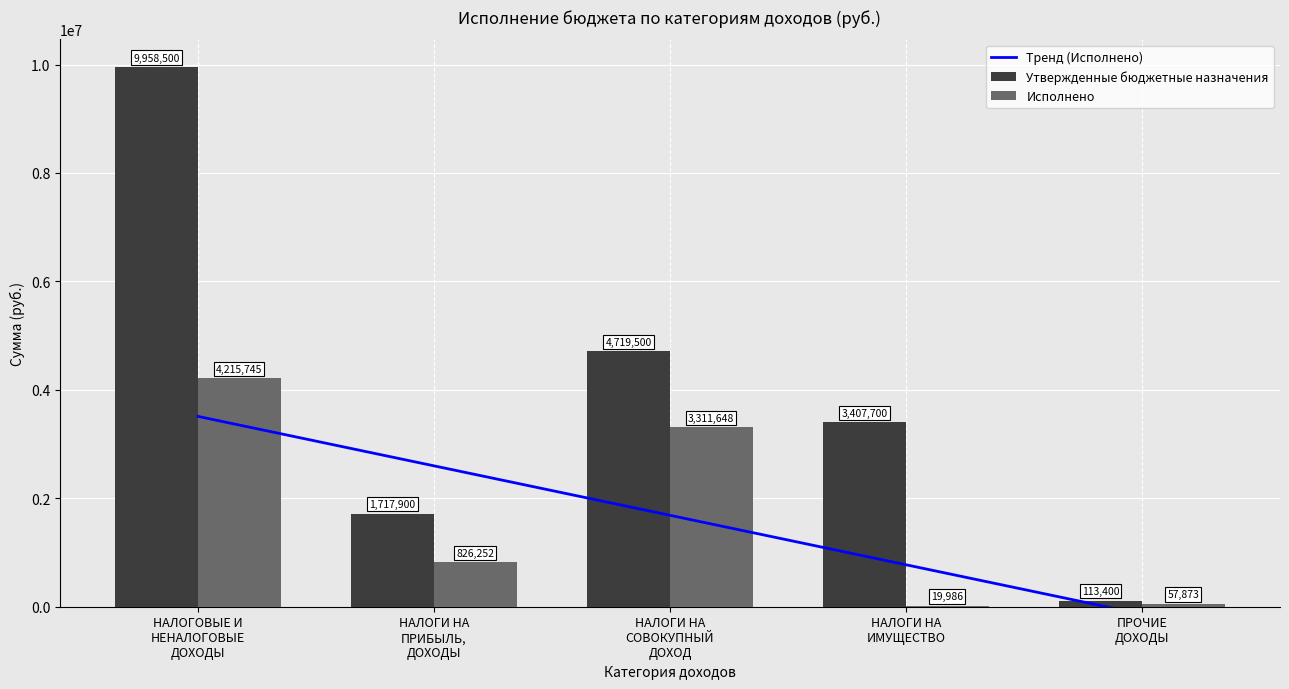

Is it true that Исполнено equals 19986.5 at НАЛОГИ НА ИМУЩЕСТВО?

True